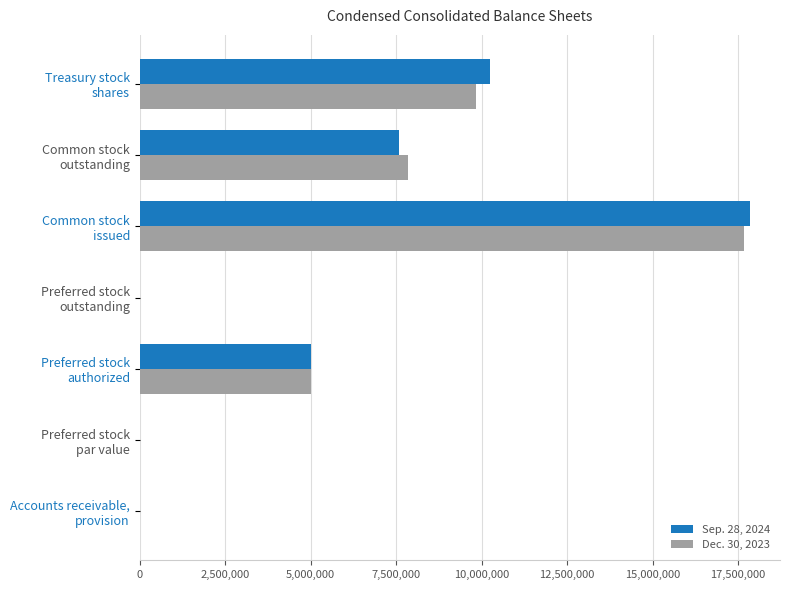

What is the sum of all Dec. 30, 2023 values?

40346856.6